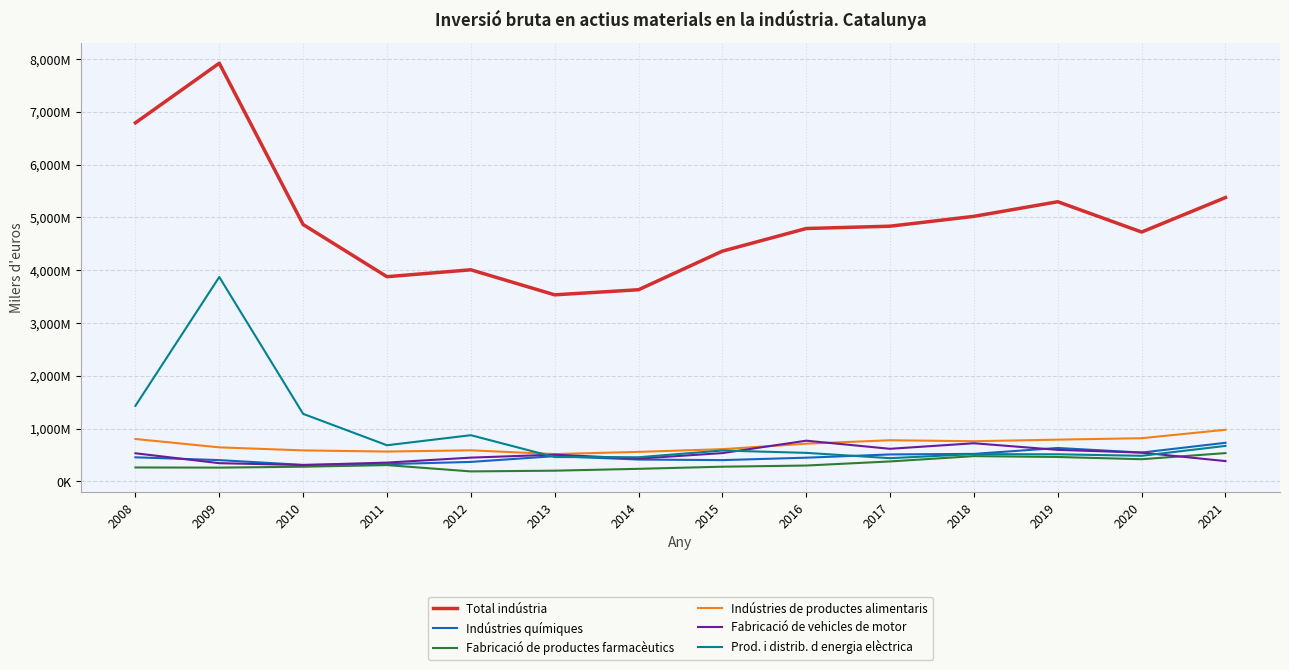

Is this an area chart (filled region under the line)?

No